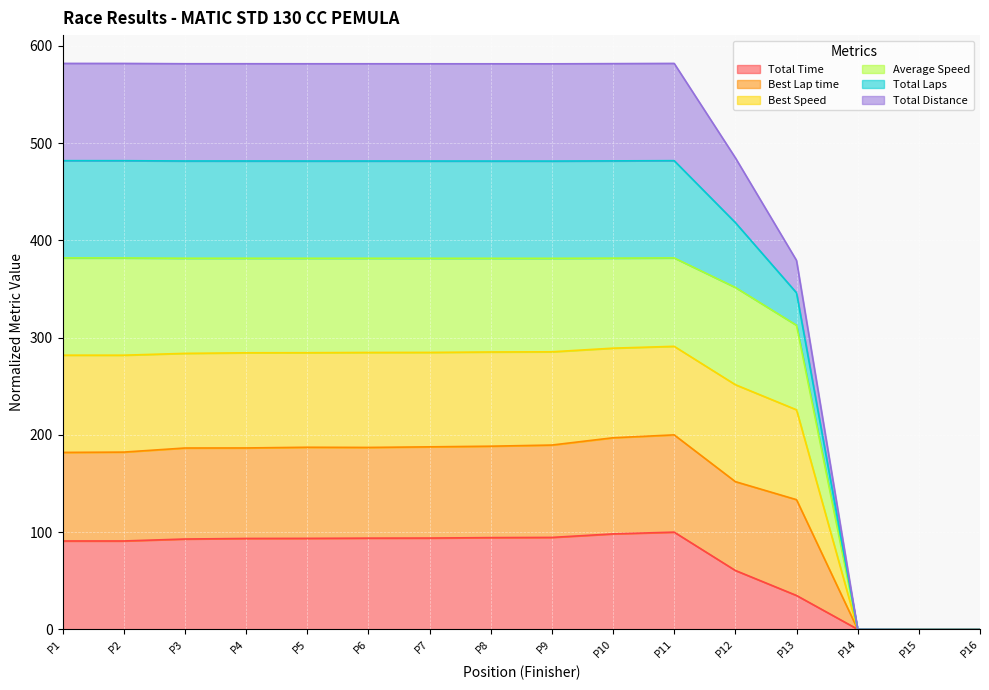

Does the chart display data point markers on the line(s)?

No